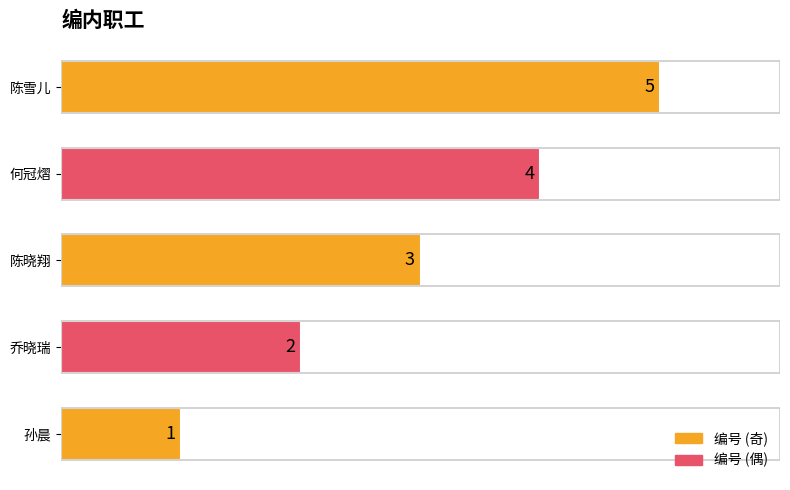

What is the change in value from 何冠熠 to 陈雪儿?

+1